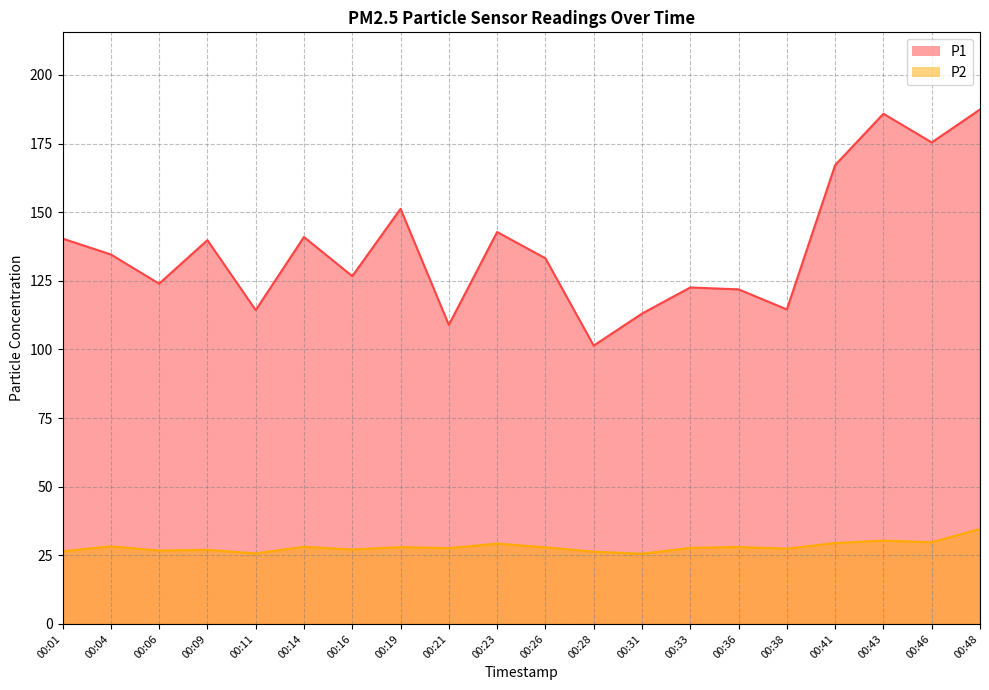

Rank the series at 00:41 from highest to lowest value.

P1, P2